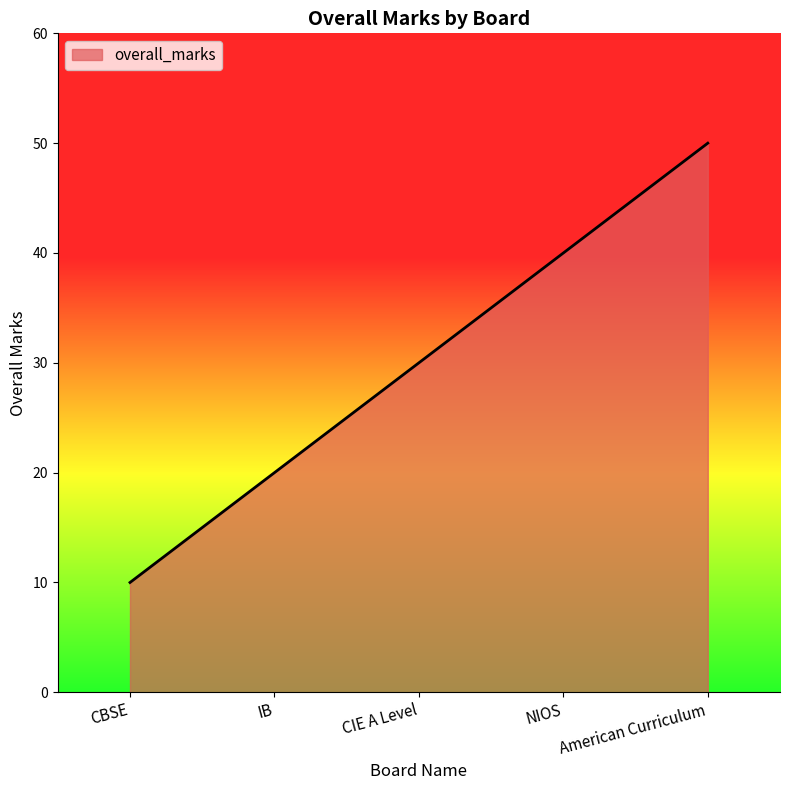

What is the difference between the maximum and minimum values?

40